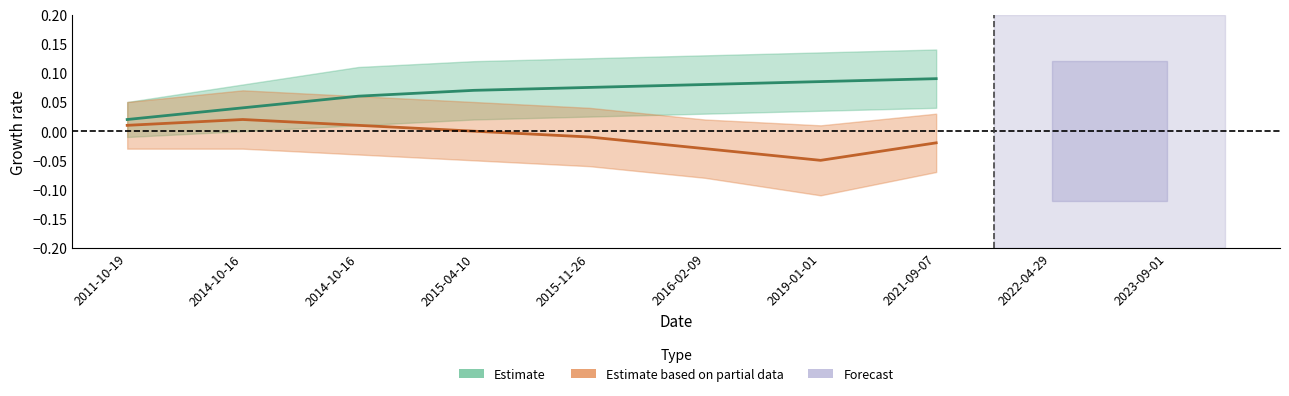

The value of Estimate based on partial data at 2014-10-16 is 0.0. True or false?

False